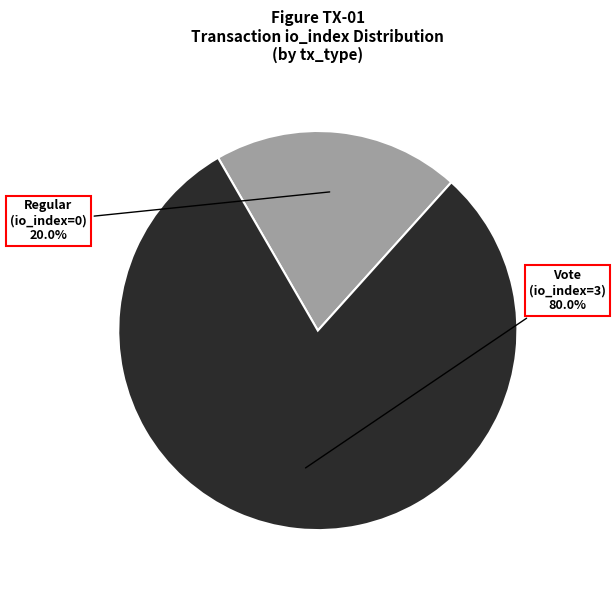

To the nearest percent, what is the difference between the largest and smallest slice percentages?

60%